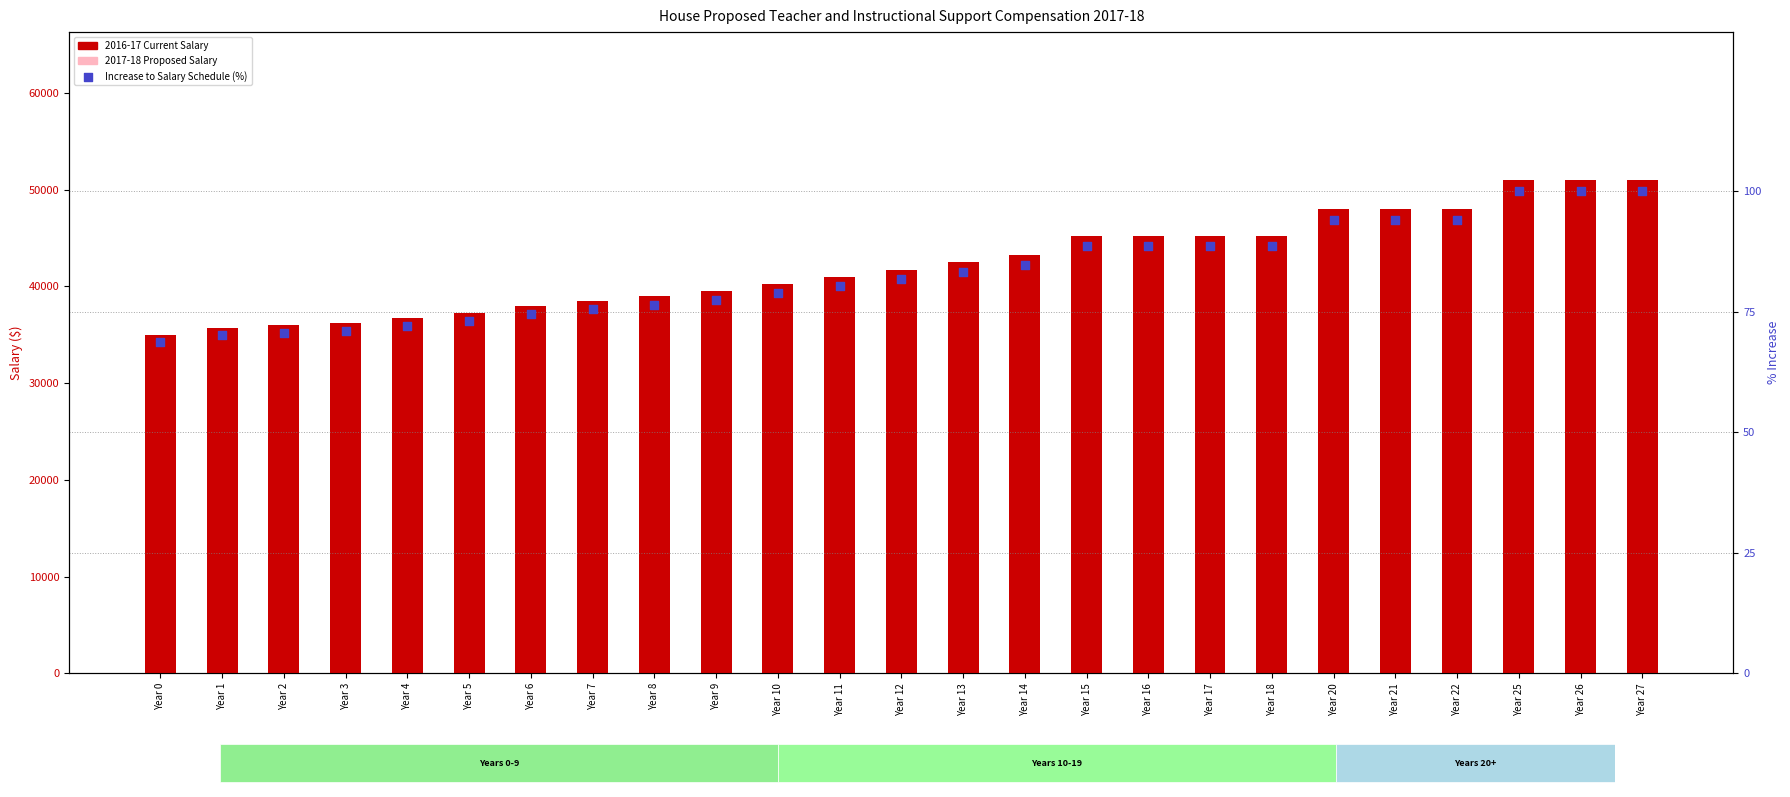

What are all the series names shown in the legend?

2016-17 Current Salary, 2017-18 Proposed Salary, Increase to Salary Schedule (%)